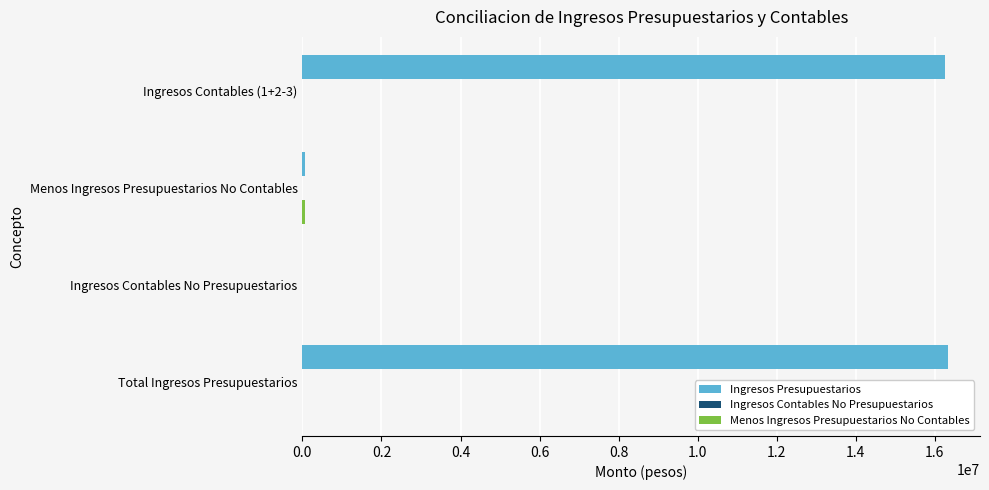

True or false: Ingresos Presupuestarios has a value of 16324073.3 at Total Ingresos Presupuestarios.

True